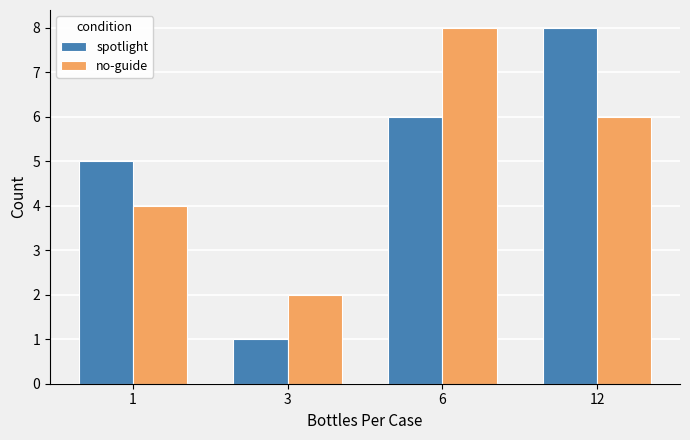

What is the sum of all no-guide values?

20